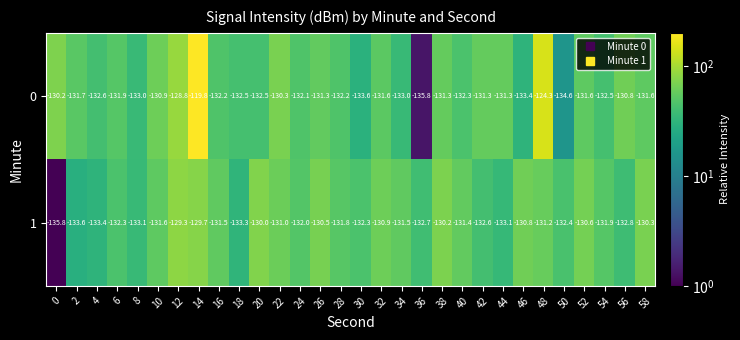

What is the spread (max minus min) of values at 30?

1.3